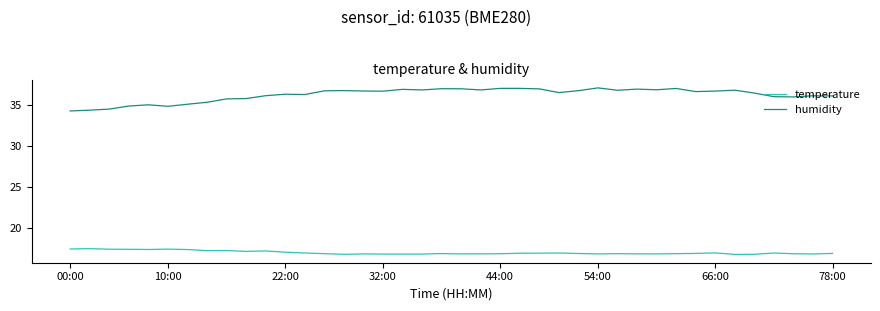

True or false: humidity and temperature intersect in this chart.

False